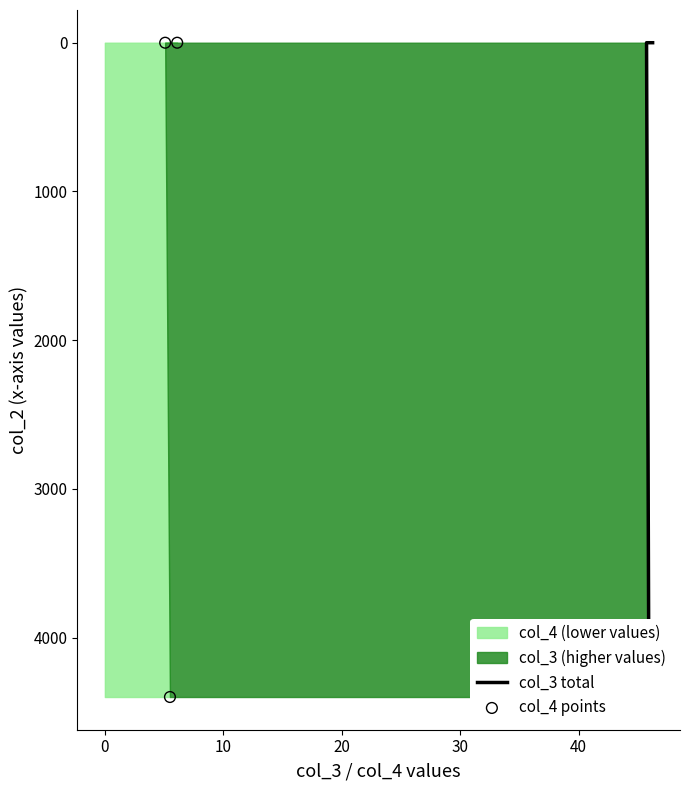

Which series has the largest total across all categories?

col_3 total